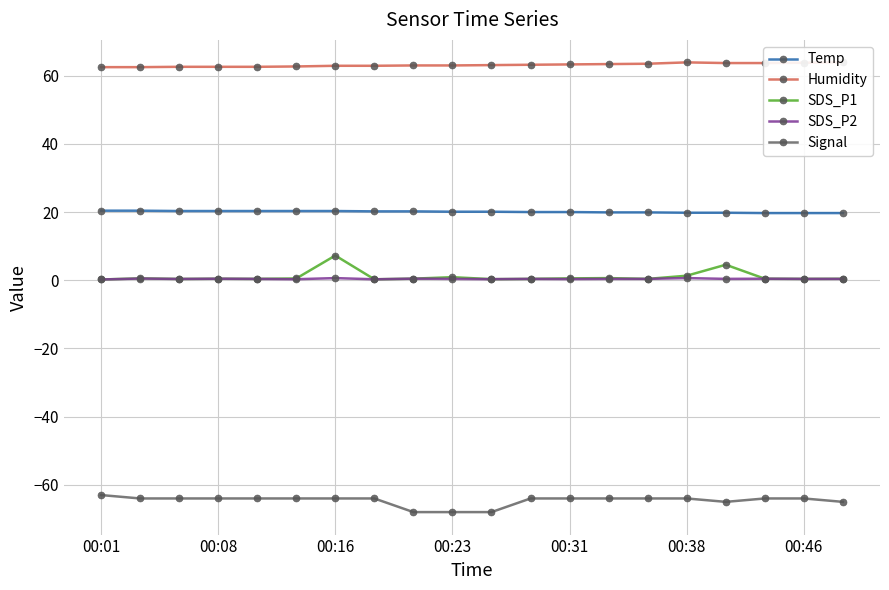

At which label does SDS_P1 reach its peak?

00:16